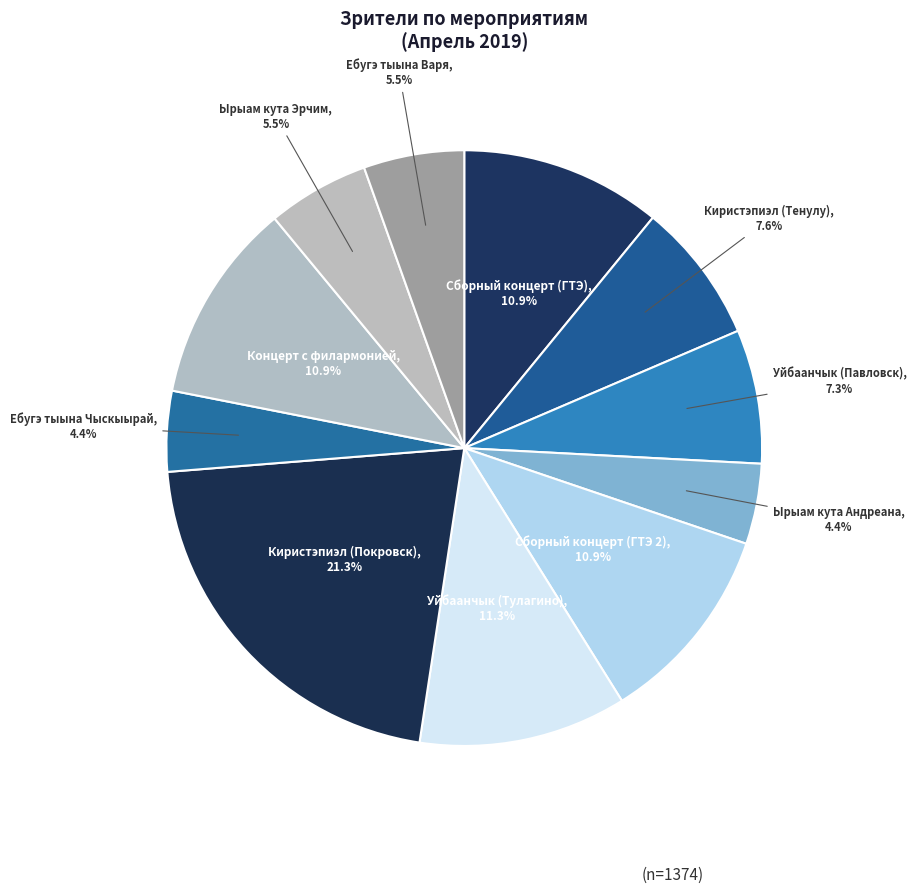

To the nearest percent, what is the difference between the largest and smallest slice percentages?

17%